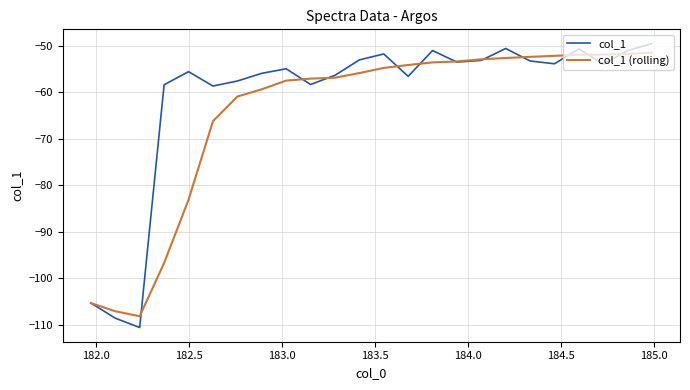

What is the minimum value shown in the chart?

-110.6